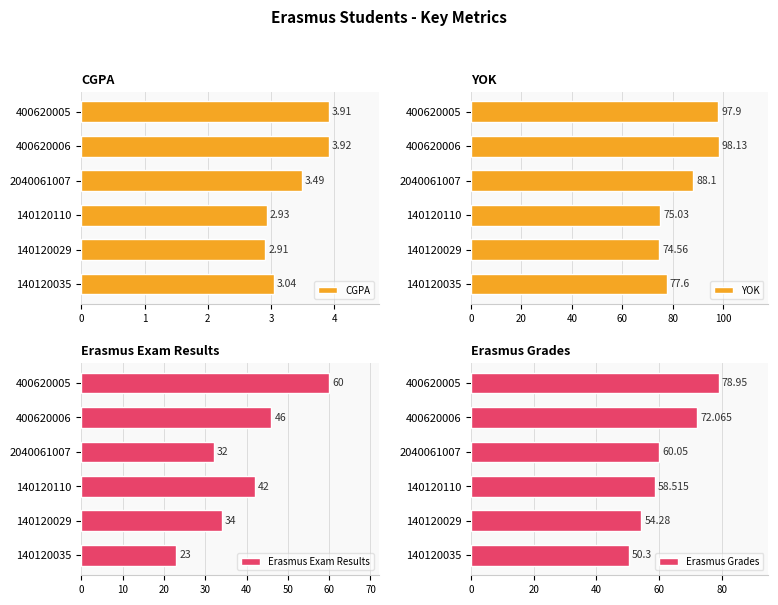

What is the difference between the Erasmus Exam Results values at 2040061007 and 400620006?

14